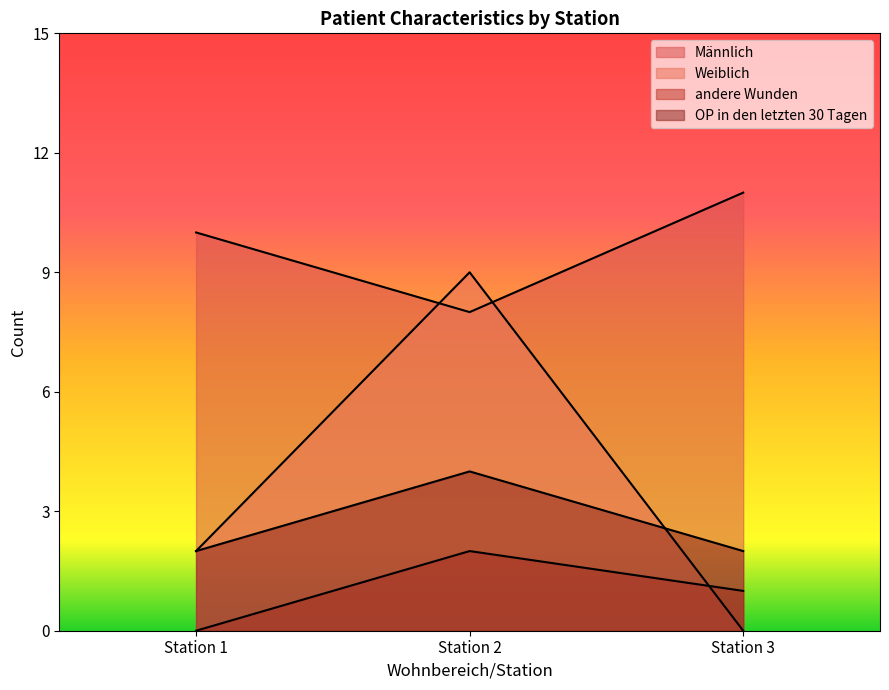

The value of andere Wunden at Station 1 is 0. True or false?

True